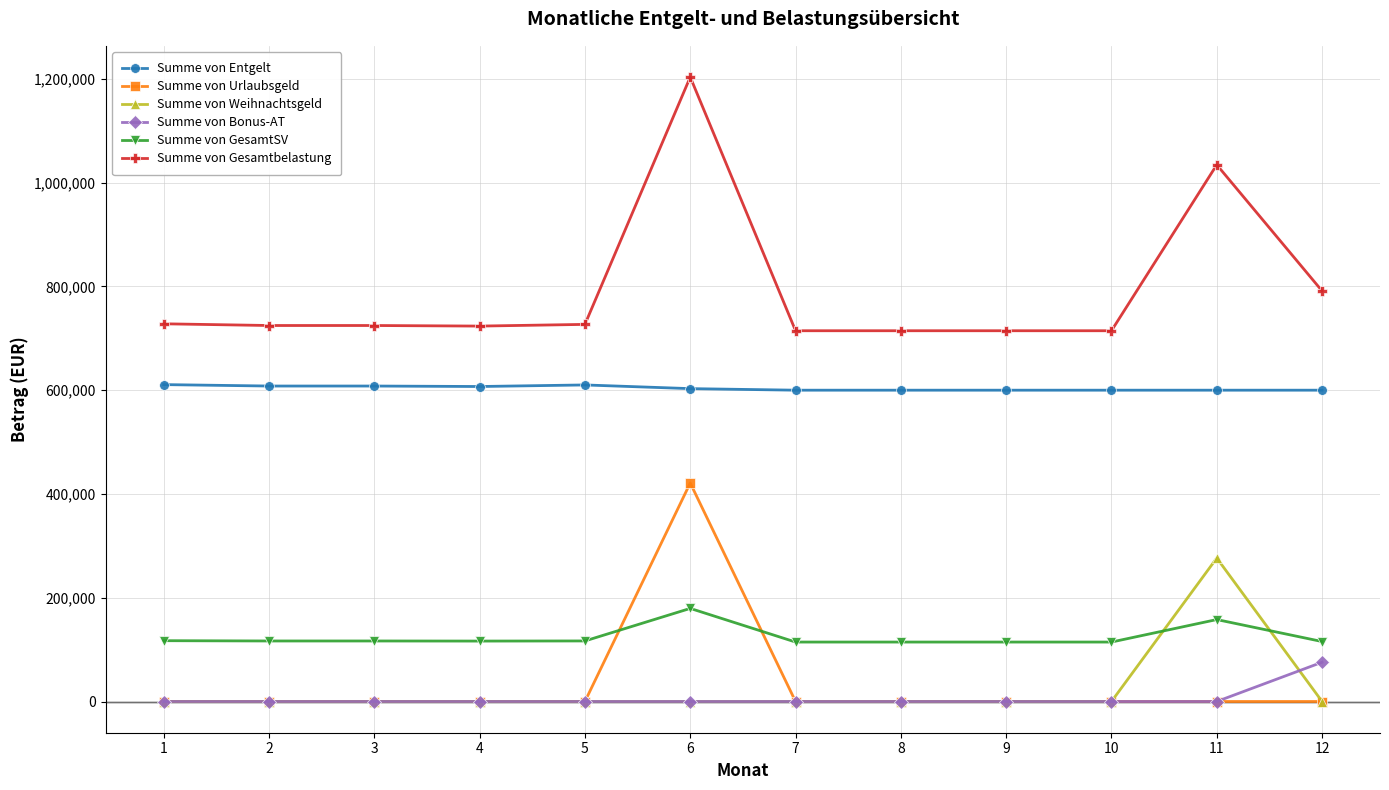

At which label does Summe von Gesamtbelastung first exceed 724539?

1